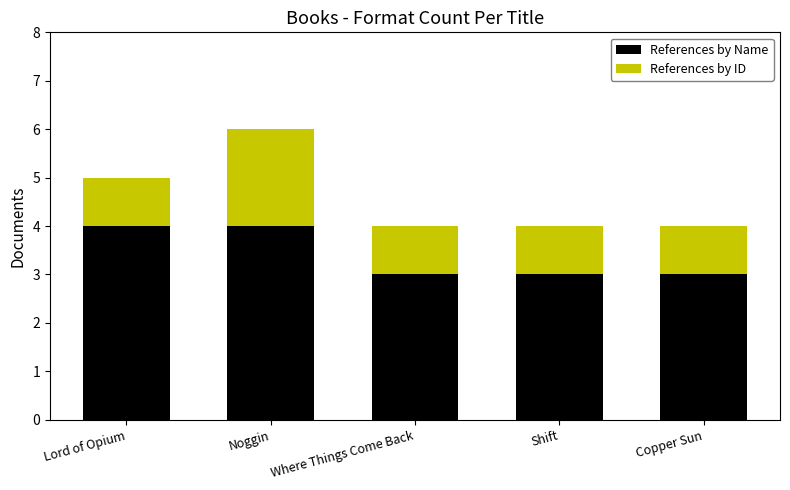

Is it true that References by Name equals 5 at Copper Sun?

False